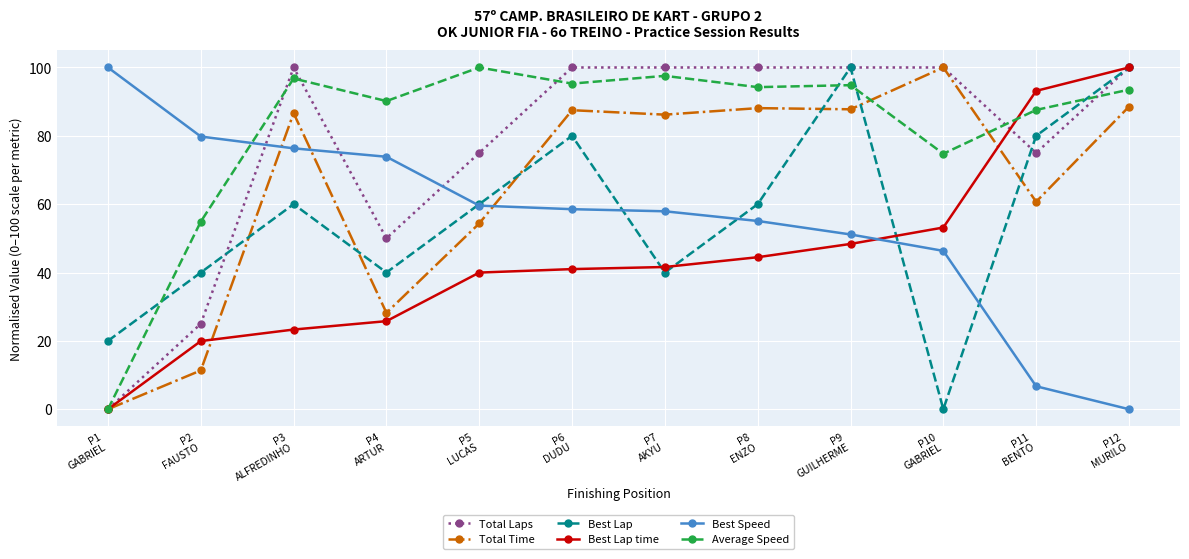

Where is the first local minimum for Total Laps?

P4
ARTUR